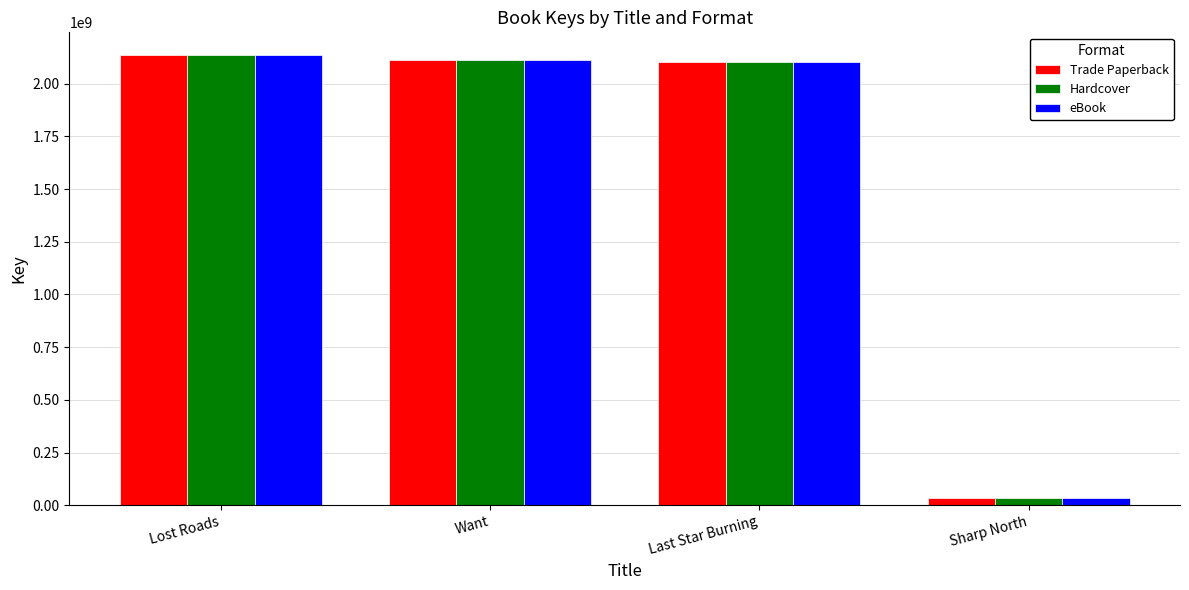

What are all the series names shown in the legend?

Trade Paperback, Hardcover, eBook